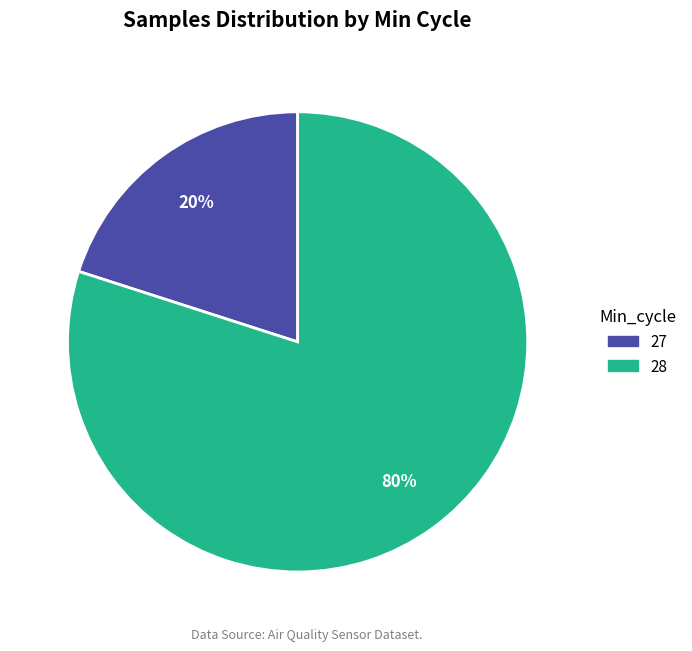

To the nearest percent, what percentage of the pie is 27?

20%